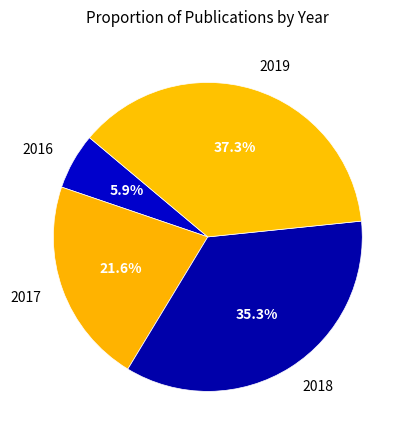

Combined, do 2016 and 2019 account for over 50%?

No